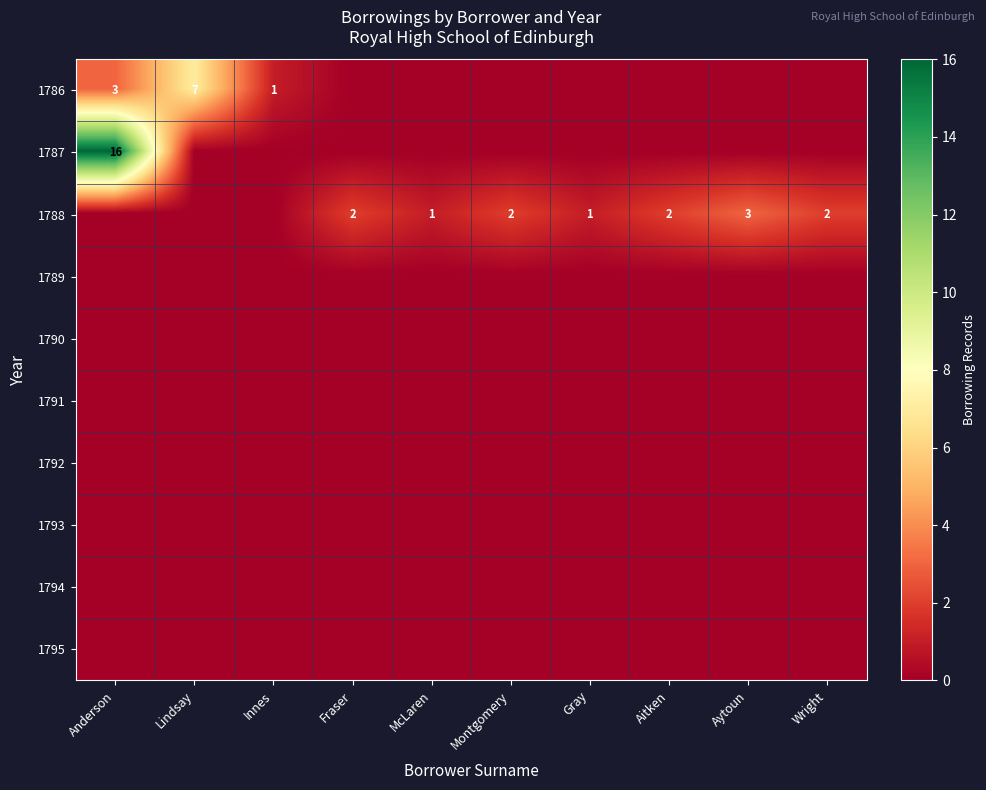

The value of 1788 at Montgomery is 2. True or false?

True